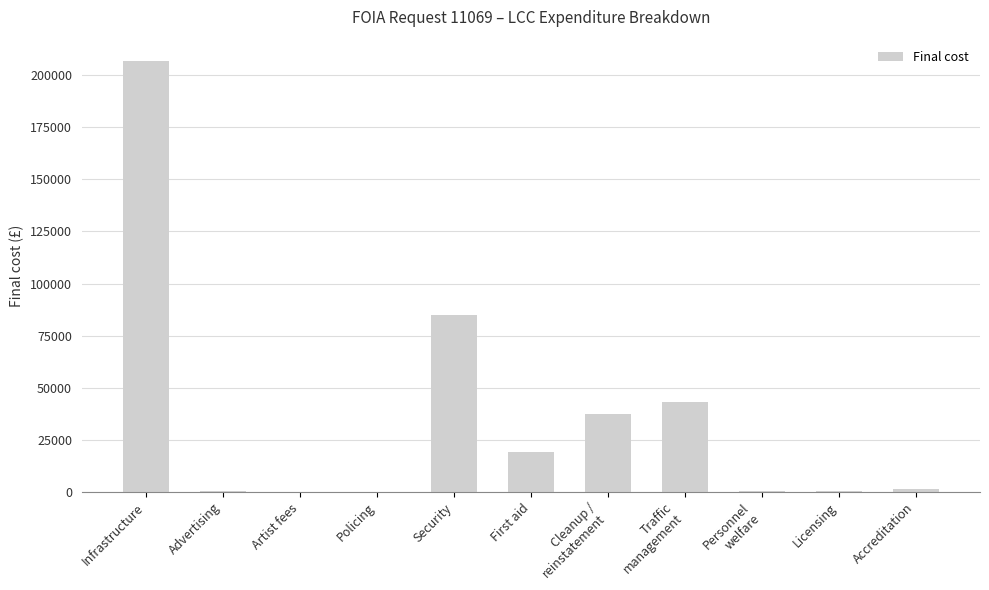

At which label is the value closest to 103341?

Security